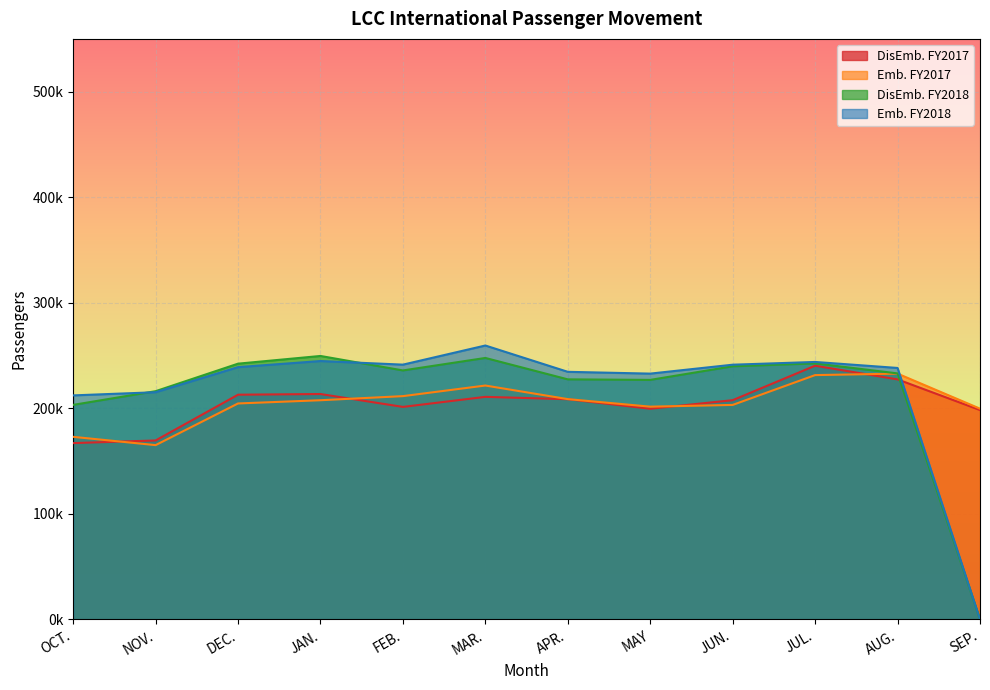

What is the sum of all Emb. FY2017 values?

2460935